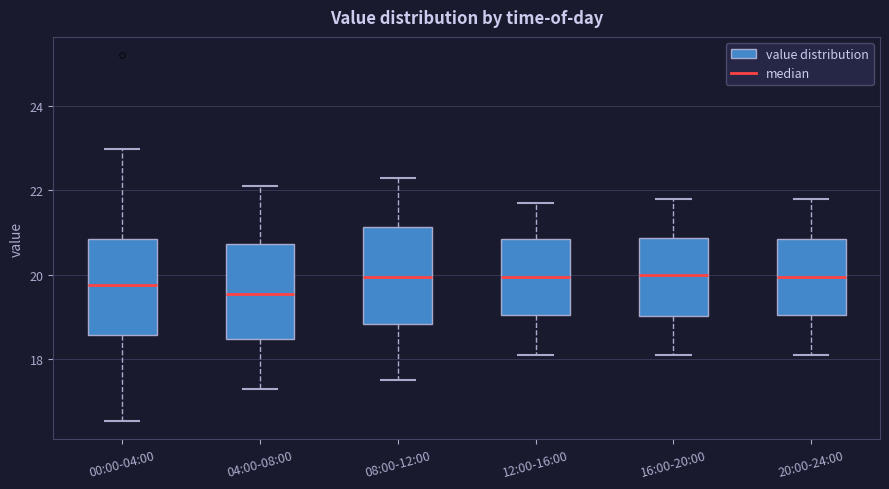

Reading left to right, read every box against the y-axis: the position of its median line, the range the box covers, and the ends of its whiskers. The values are not printed on the chart, so give them approximately, as read against the axis.

00:00-04:00: median 19.8, box 18.6 to 20.8, whiskers 16.6 to 23.0
04:00-08:00: median 19.6, box 18.4 to 20.8, whiskers 17.4 to 22.2
08:00-12:00: median 20.0, box 18.8 to 21.2, whiskers 17.6 to 22.4
12:00-16:00: median 20.0, box 19.0 to 20.8, whiskers 18.2 to 21.8
16:00-20:00: median 20.0, box 19.0 to 20.8, whiskers 18.2 to 21.8
20:00-24:00: median 20.0, box 19.0 to 20.8, whiskers 18.2 to 21.8